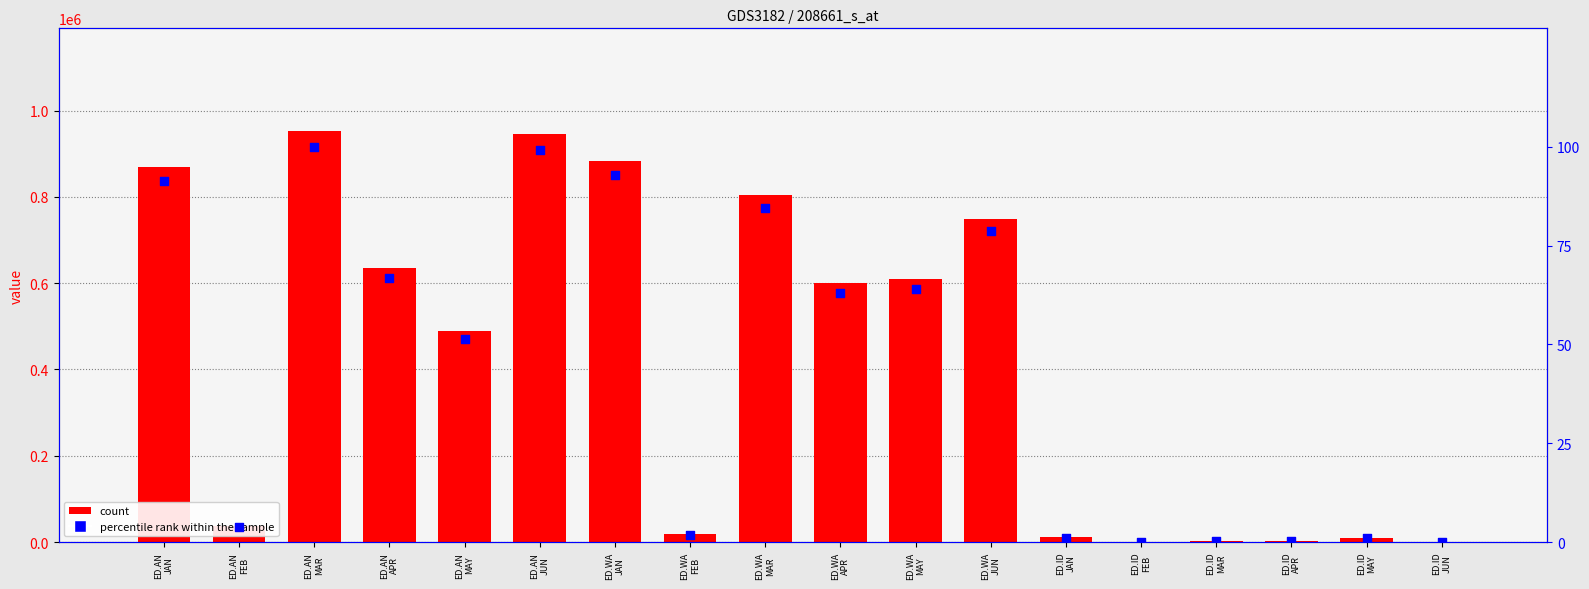

At which category is the sum across all series the highest?

ED.AN
MAR